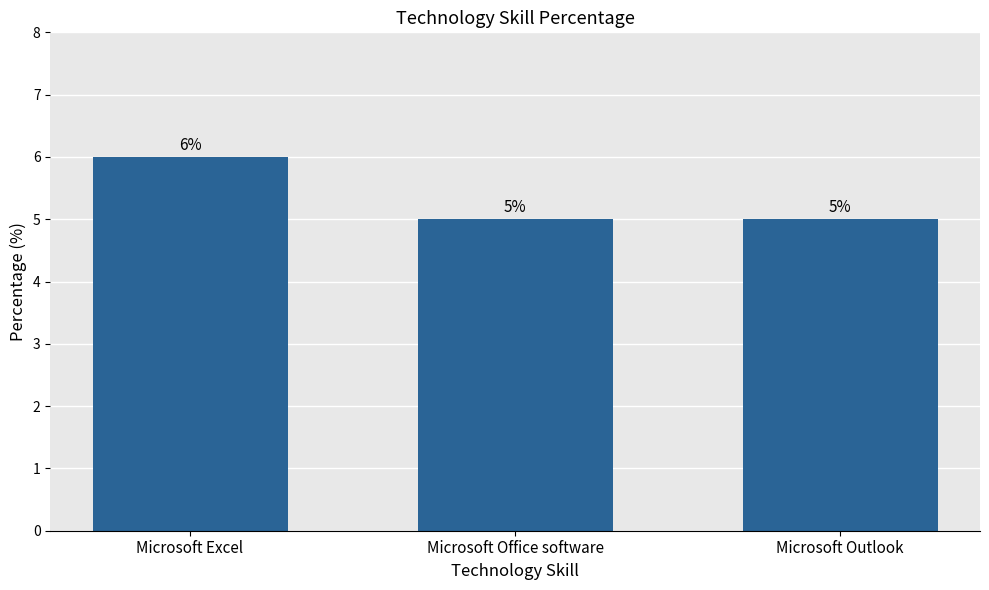

What is the sum of the values at Microsoft Outlook and Microsoft Excel?

11